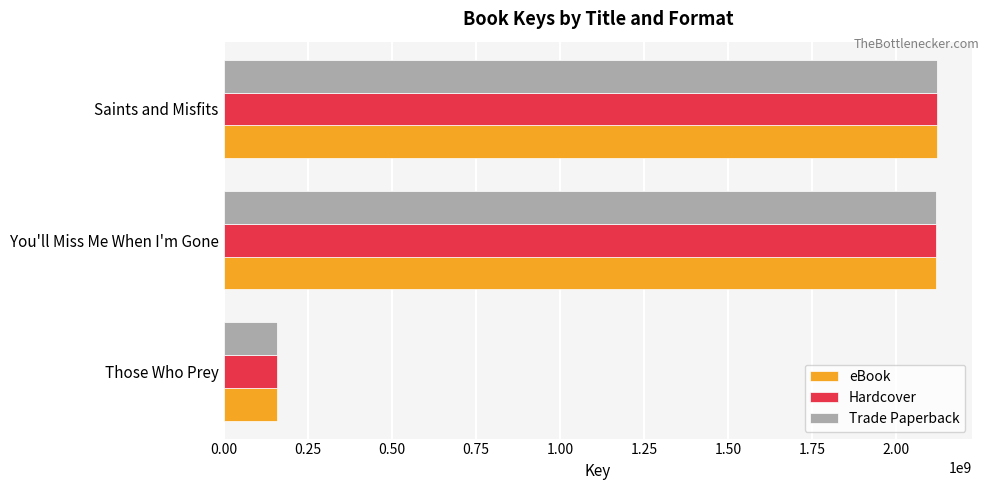

What is the sum of the Trade Paperback values at Saints and Misfits and Those Who Prey?

2277448956